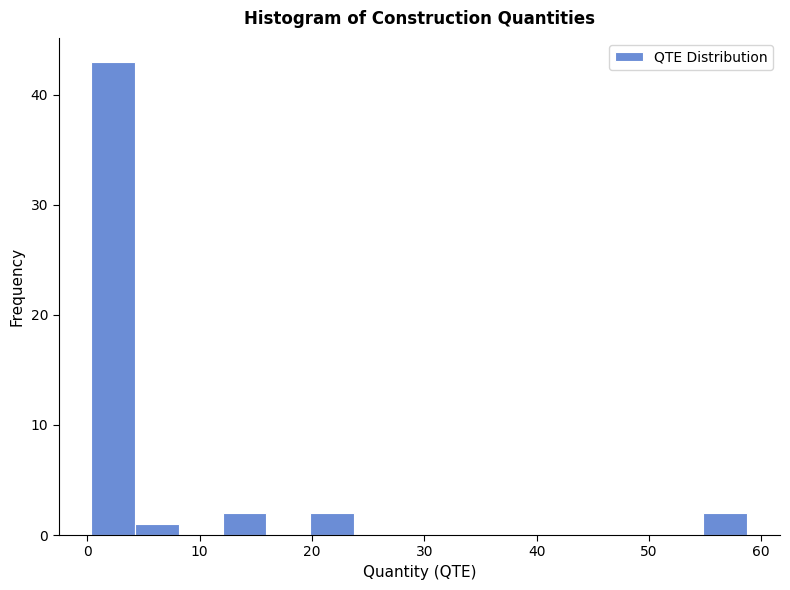

Read against the x-axis, roughly where is the centre of the tallest bar?

2